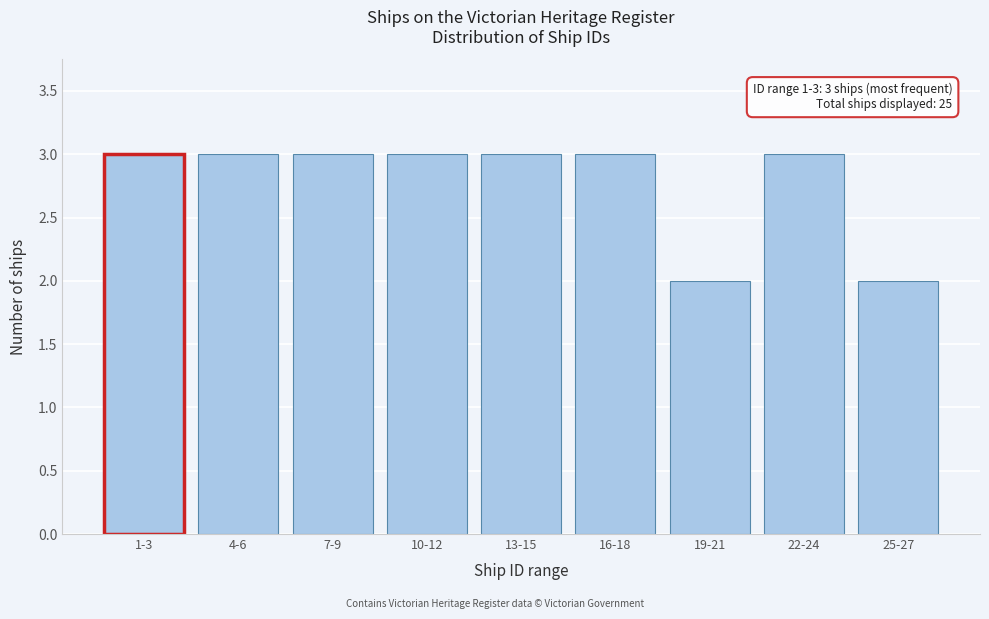

Reading right to left, transcribe all the data shown in this chart.

25-27=2	22-24=3	19-21=2	16-18=3	13-15=3	10-12=3	7-9=3	4-6=3	1-3=3